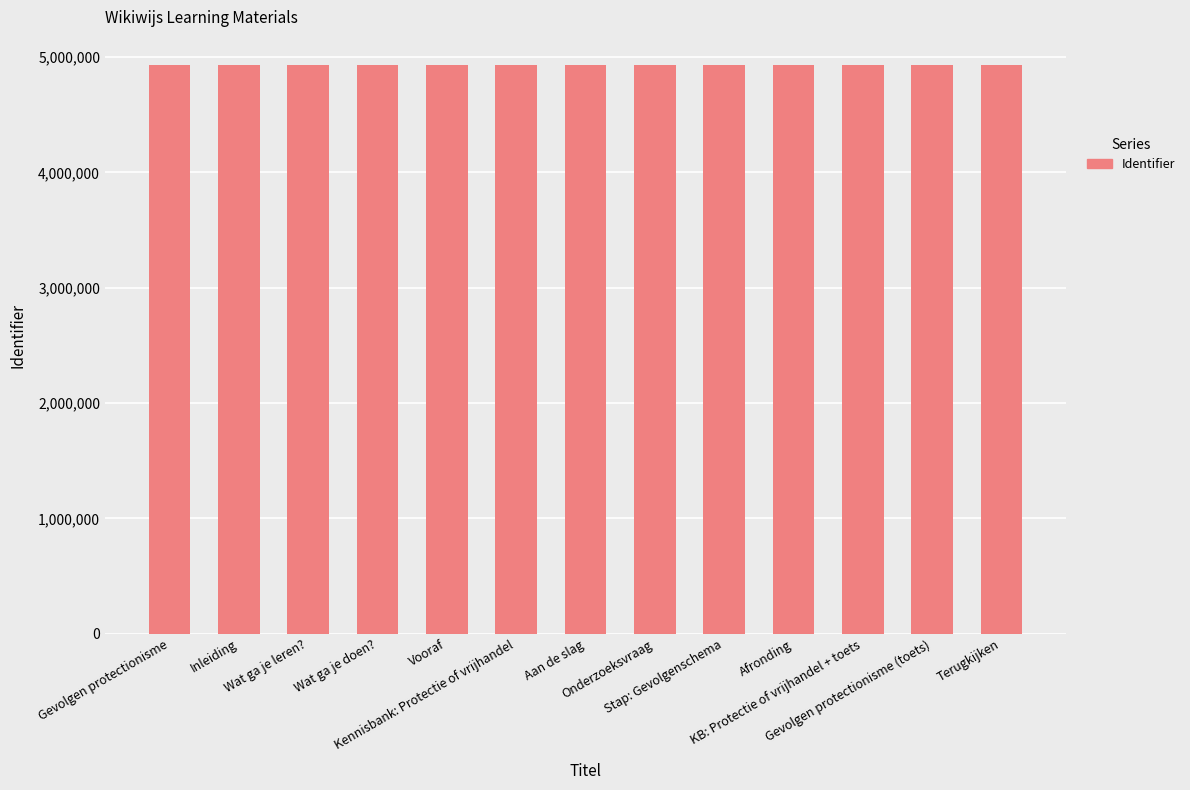

What is the label of the 12th bar from the left?

Gevolgen protectionisme (toets)